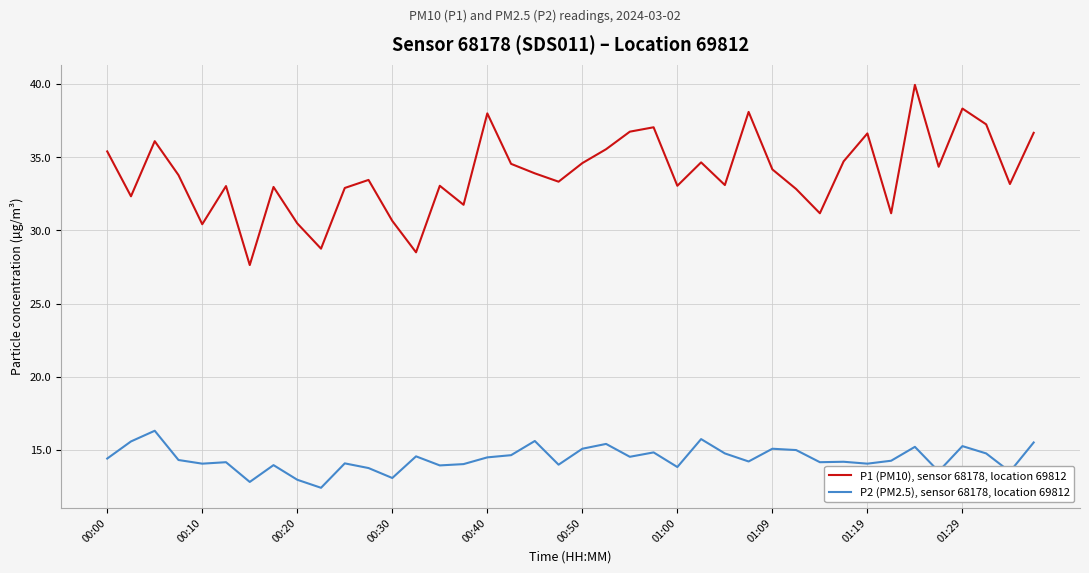

Rank the series by their maximum value, from lowest to highest.

P2 (PM2.5), sensor 68178, location 69812, P1 (PM10), sensor 68178, location 69812